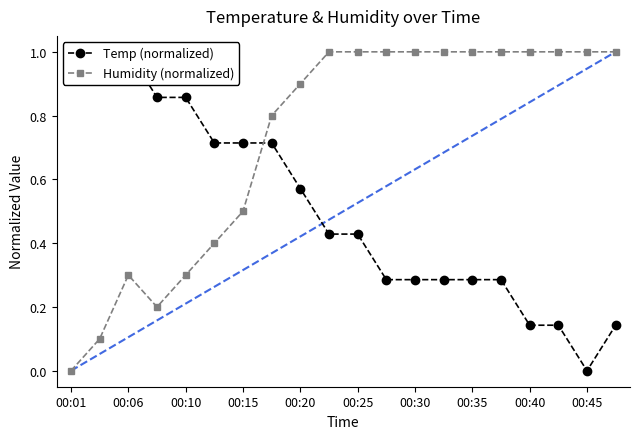

At which category does Humidity (normalized) reach its first local peak?

00:06